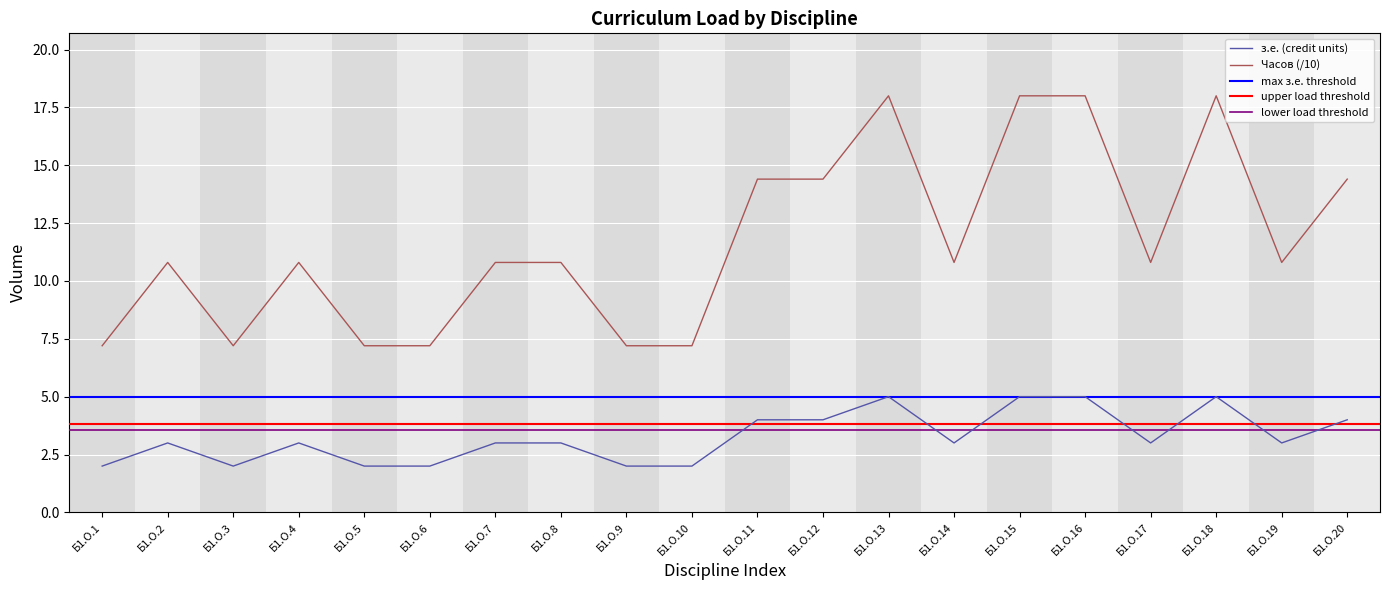

Rank the series by their maximum value, from highest to lowest.

Часов (/10), з.е. (credit units)